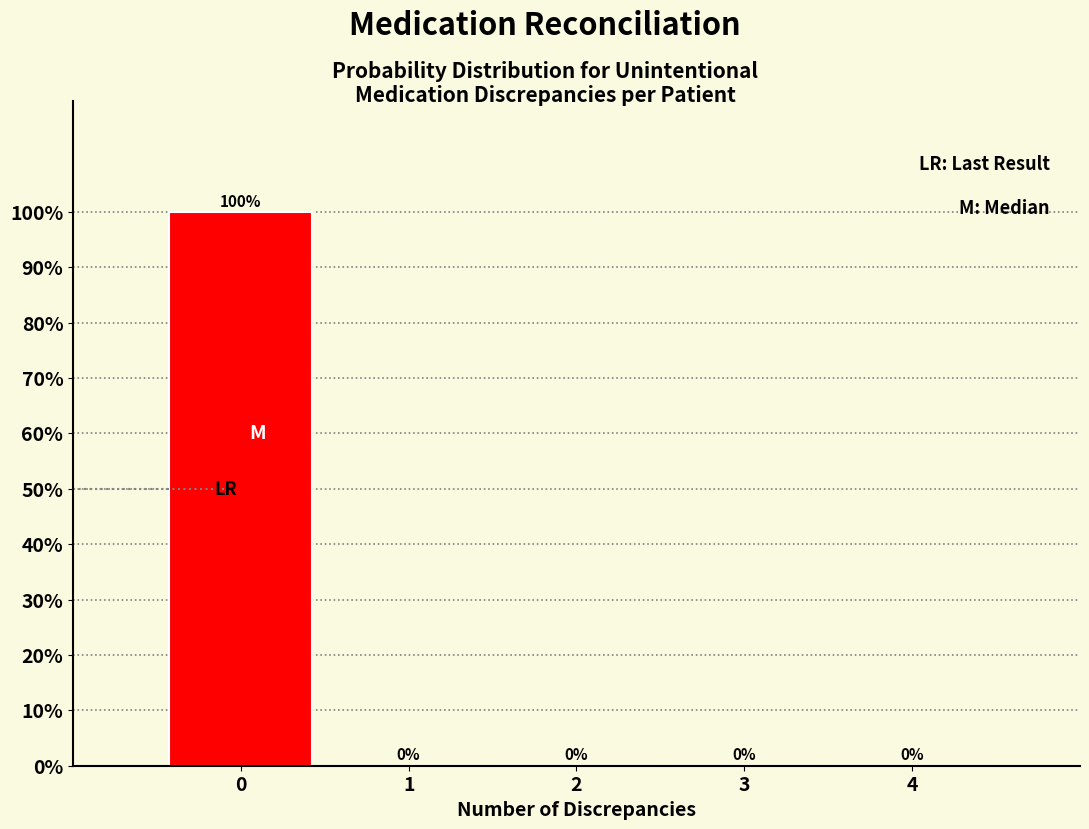

Reading left to right, transcribe this chart: for each bar, give the range it covers on the x-axis and its height.

-0.5 to 0.5: 100
0.5 to 1.5: 0
1.5 to 2.5: 0
2.5 to 3.5: 0
3.5 to 4.5: 0